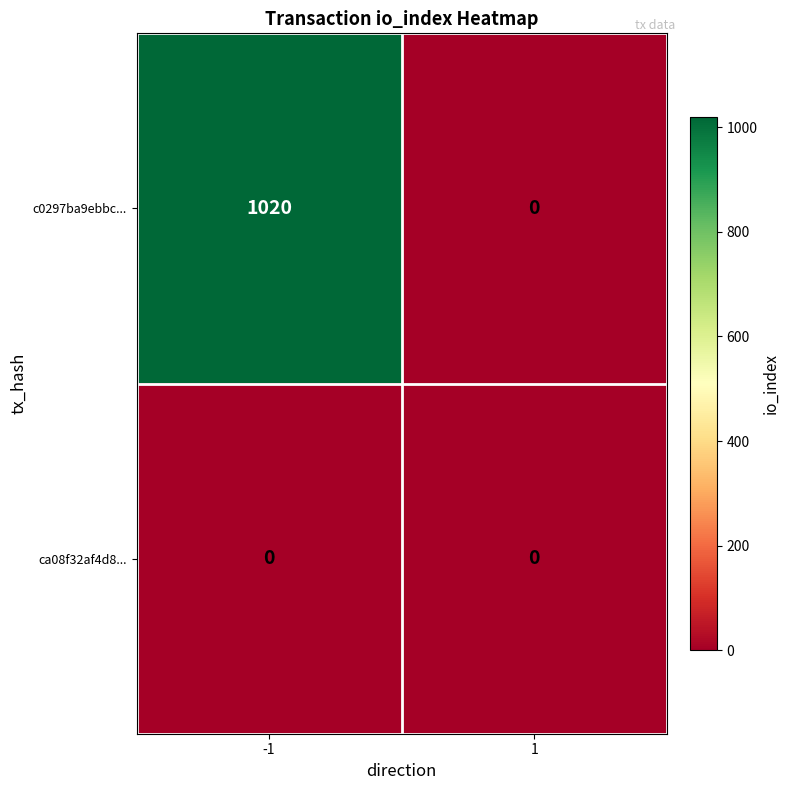

Reading left to right, list all the values displayed in this chart.

c0297ba9ebbc...: 1020	0
ca08f32af4d8...: 0	0